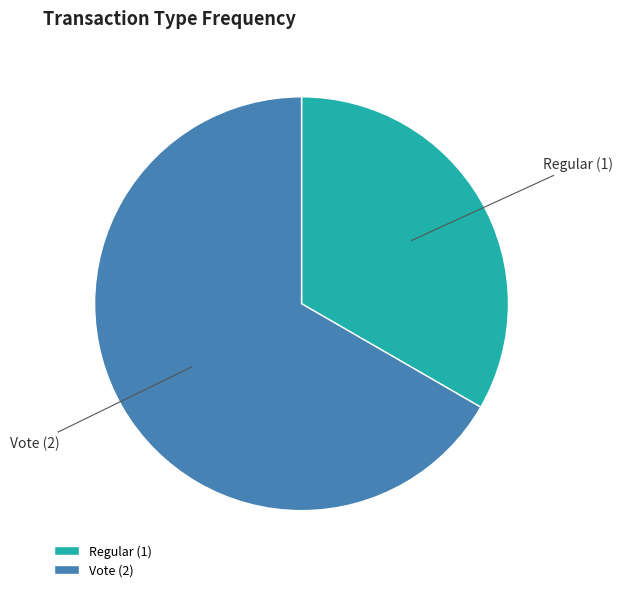

Count the number of slices in the pie.

2